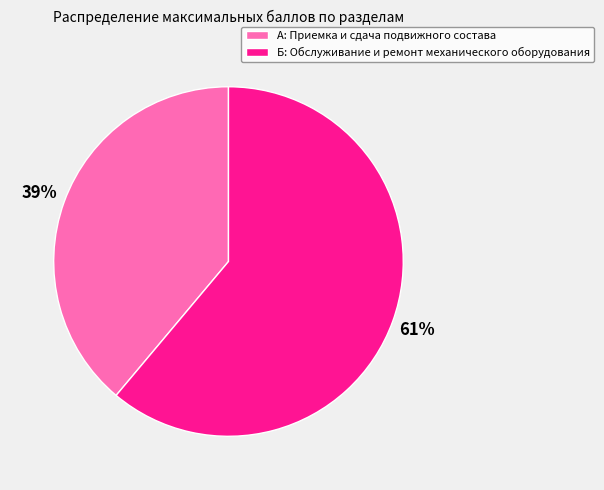

Is it true that А: Приемка и сдача подвижного состава is 39% of the pie?

True